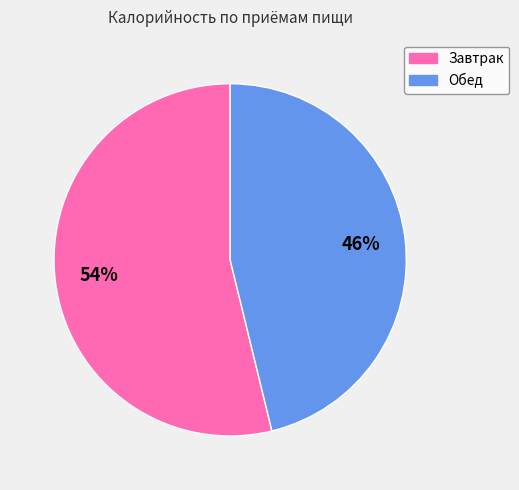

What is the largest slice in the pie chart?

Завтрак